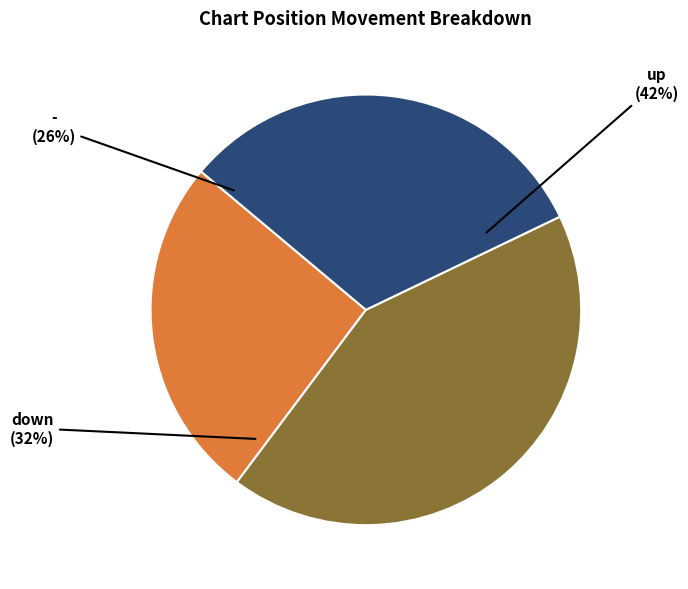

Is there any slice that represents more than half of the pie?

No